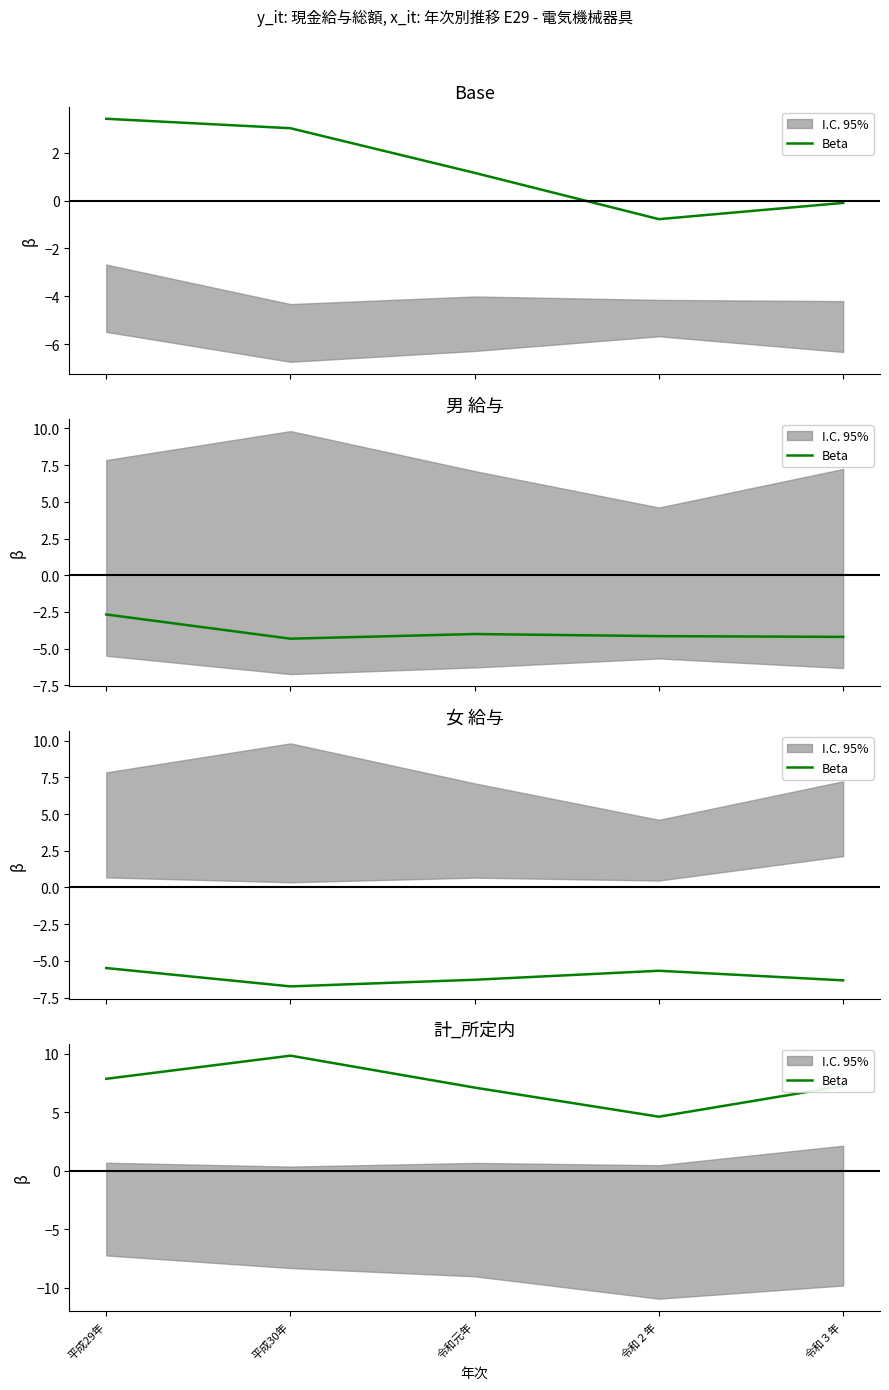

What is the difference between the values at 令和３年 and 平成30年?

2.6